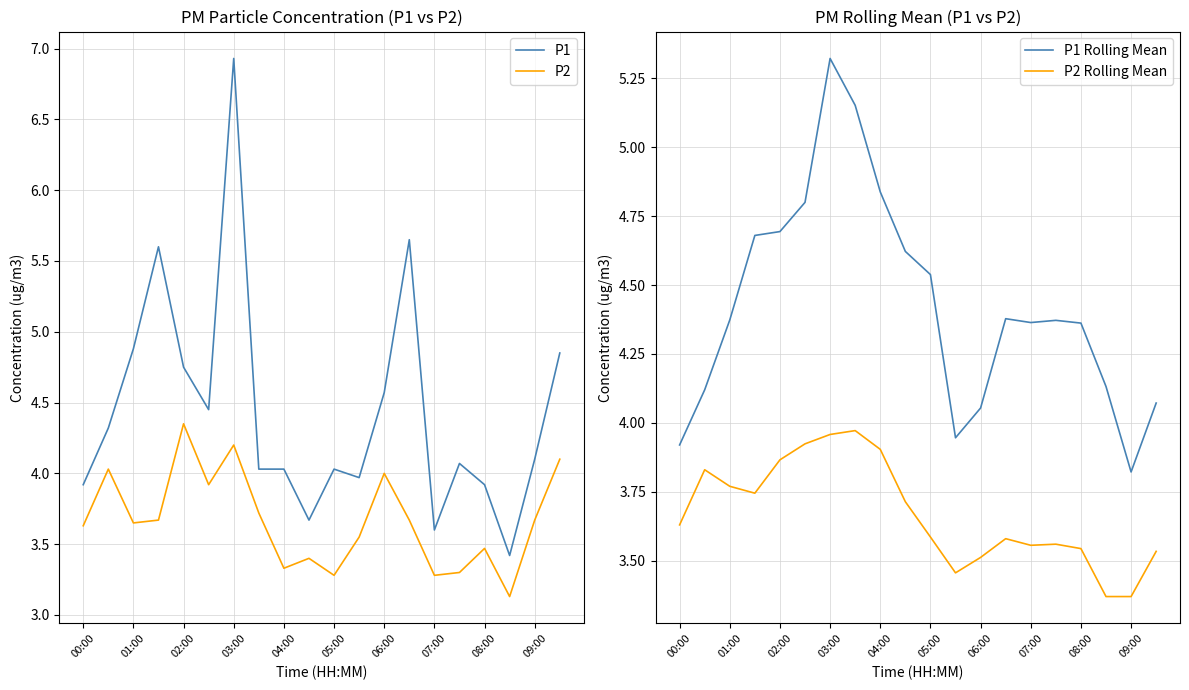

What is the difference between the P2 Rolling Mean values at 03:00 and 07:00?

0.4